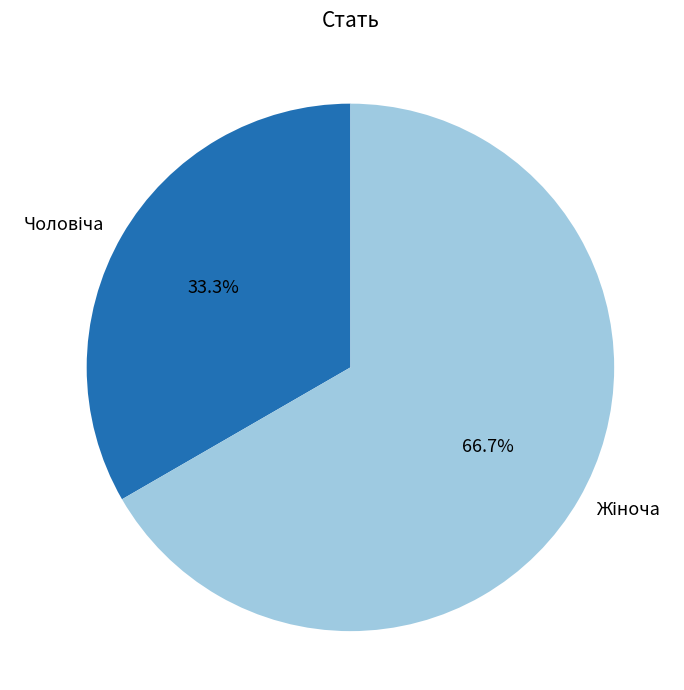

Is there a majority slice in this chart?

Yes